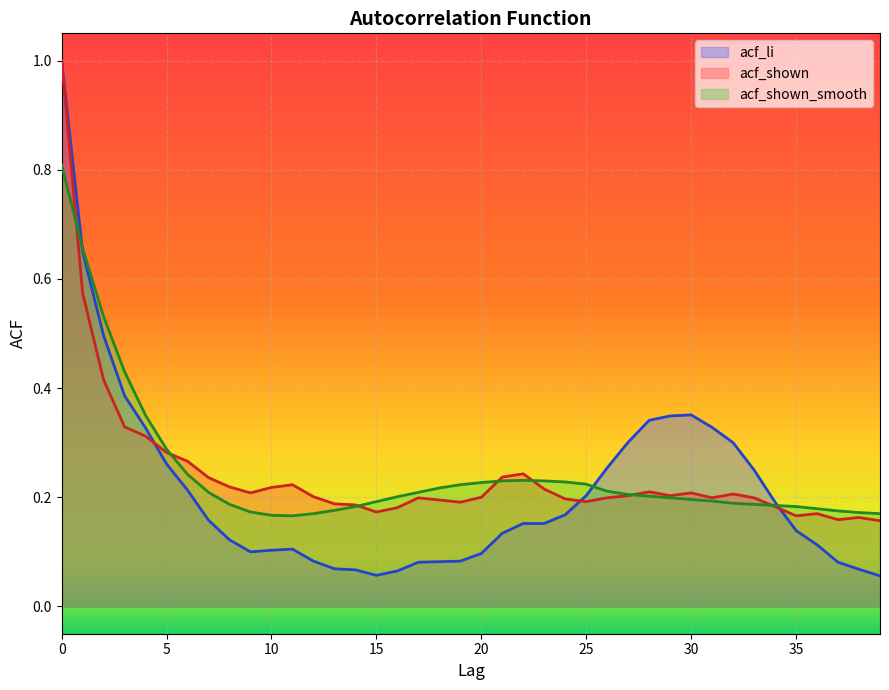

What is the sum of all acf_li values?

8.5